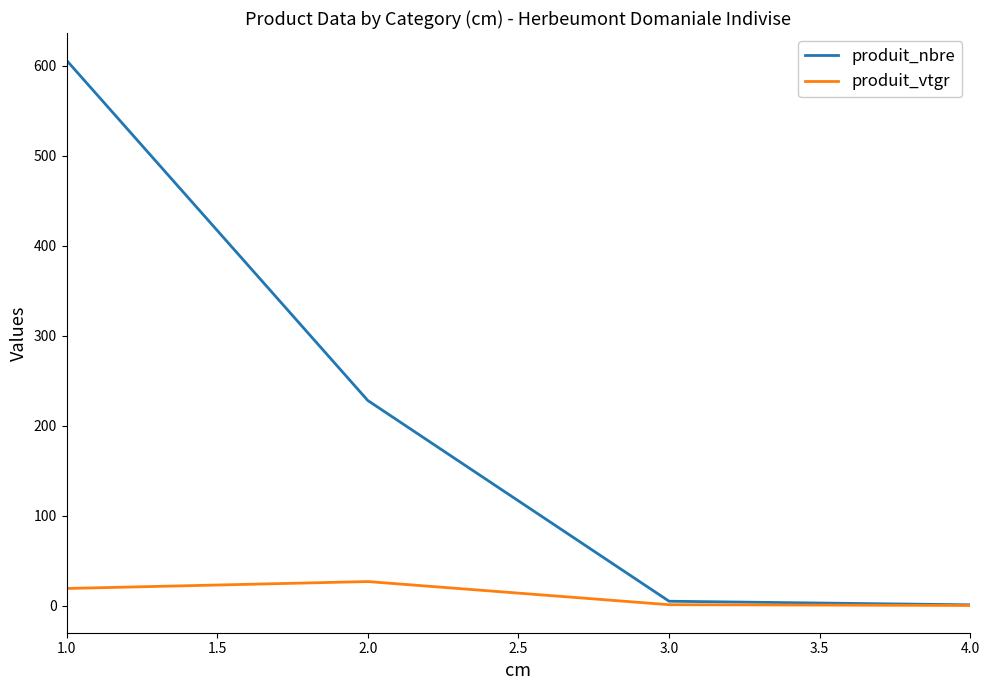

Which series changed the most between 1.0 and 4.0?

produit_nbre